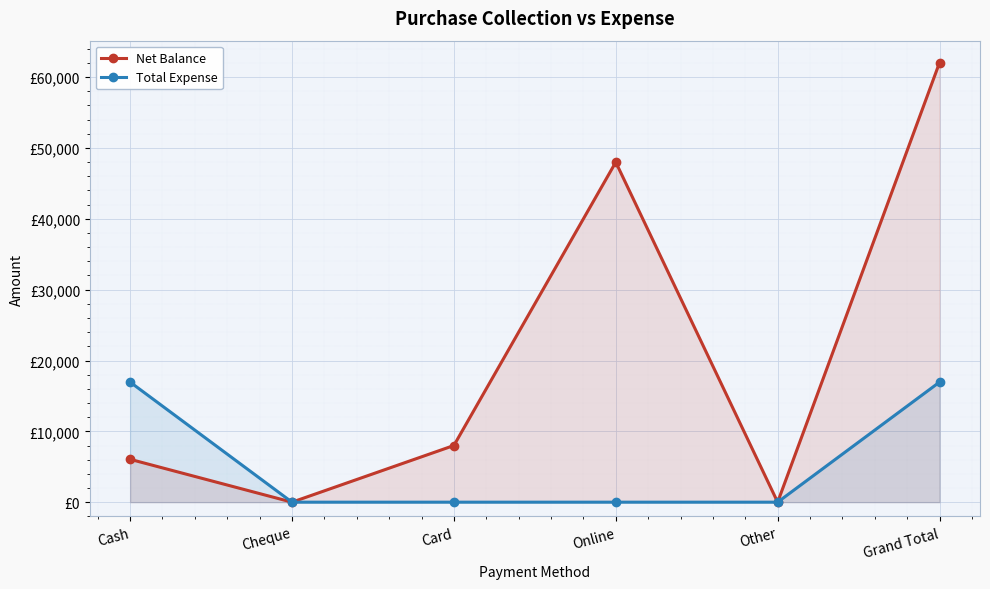

At which label does Net Balance reach its minimum?

Cheque